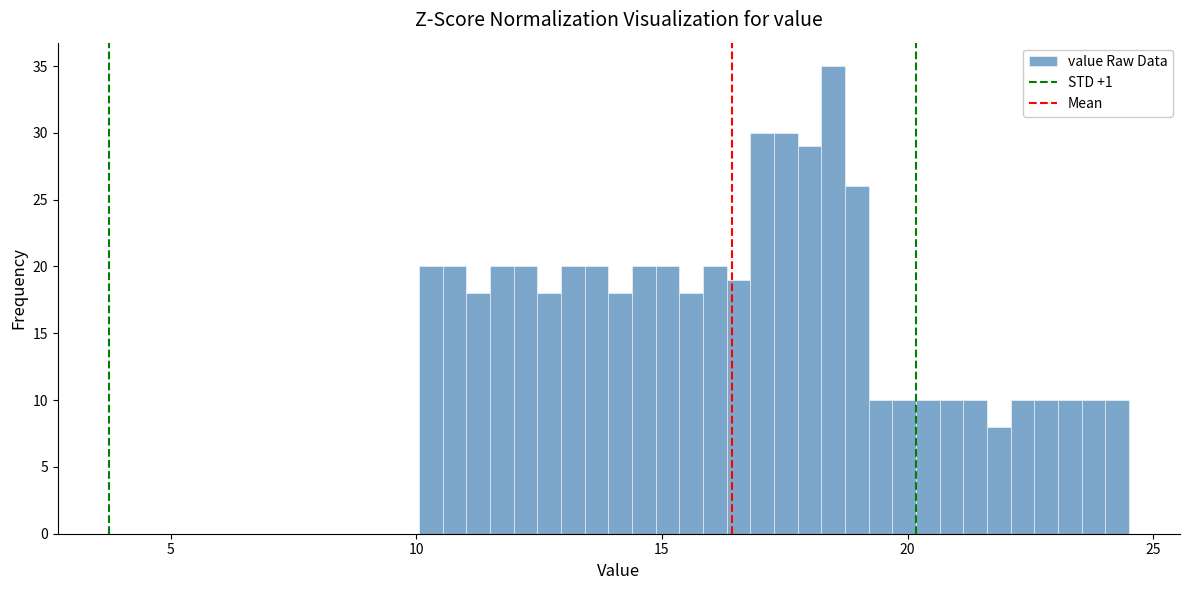

Read against the x-axis, roughly where is the centre of the tallest bar?

18.5